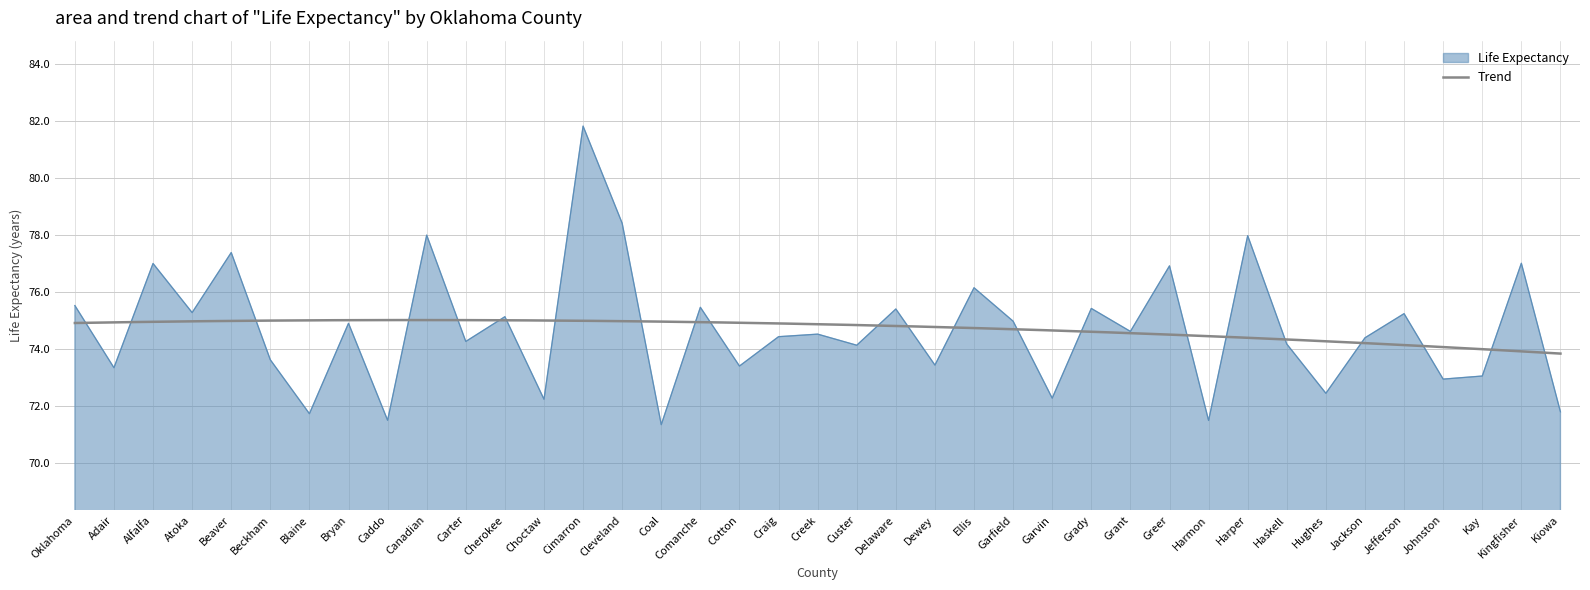

At which category does the data reach its first local peak?

Alfalfa